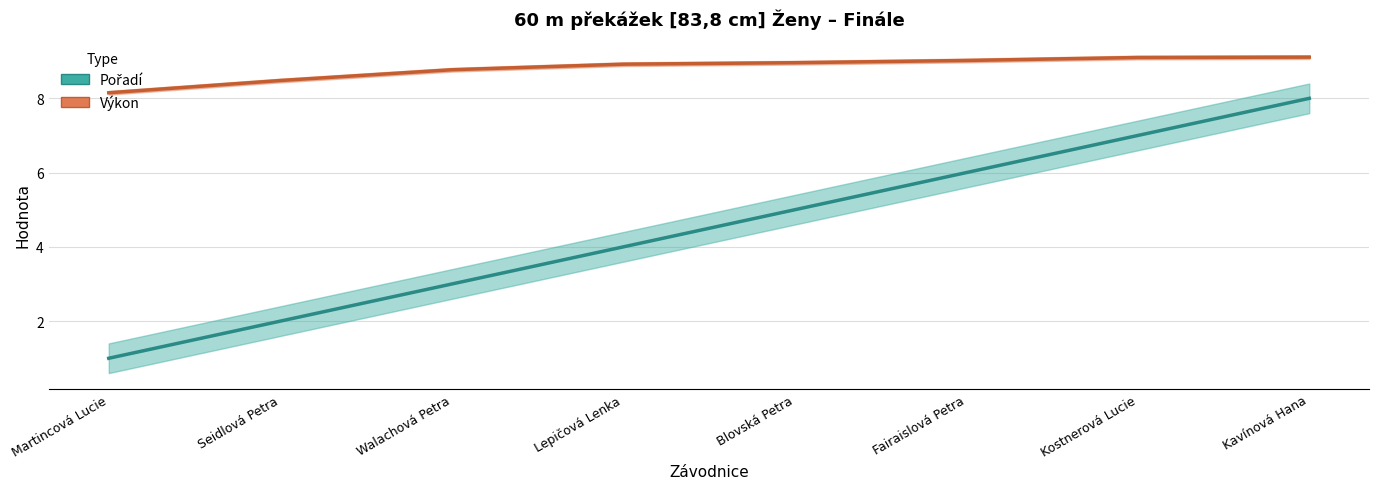

True or false: Pořadí and Výkon intersect in this chart.

False